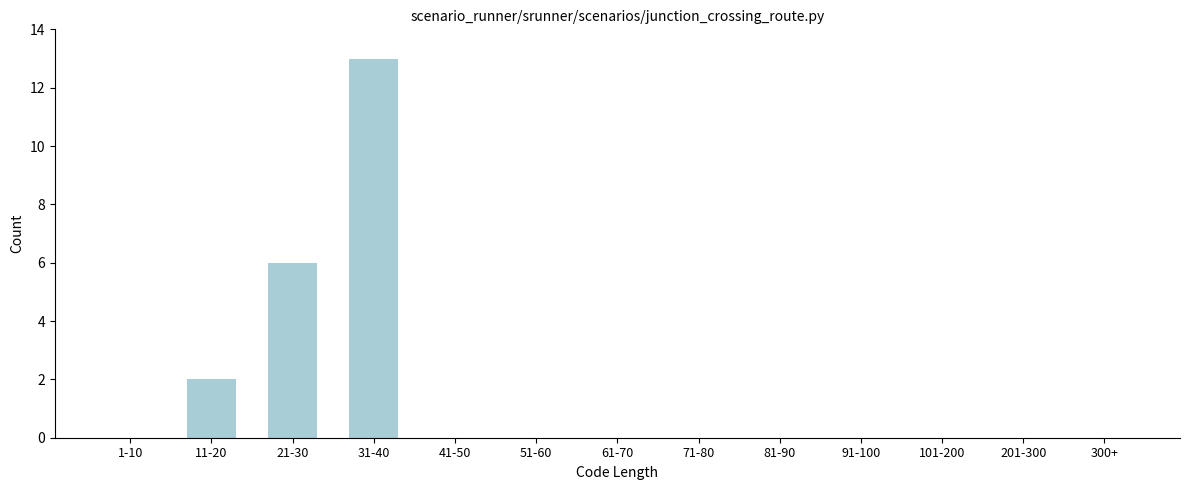

Reading left to right, what are all the values shown in this chart?

1-10=0	11-20=2	21-30=6	31-40=13	41-50=0	51-60=0	61-70=0	71-80=0	81-90=0	91-100=0	101-200=0	201-300=0	300+=0